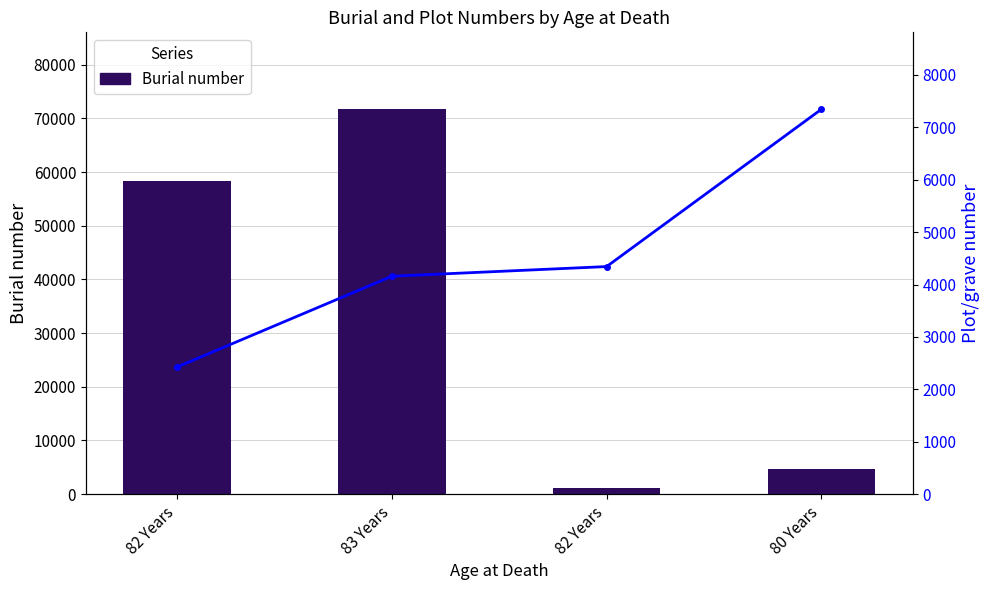

Rank the categories by Plot/grave number value from highest to lowest.

80 Years, 82 Years, 83 Years, 82 Years